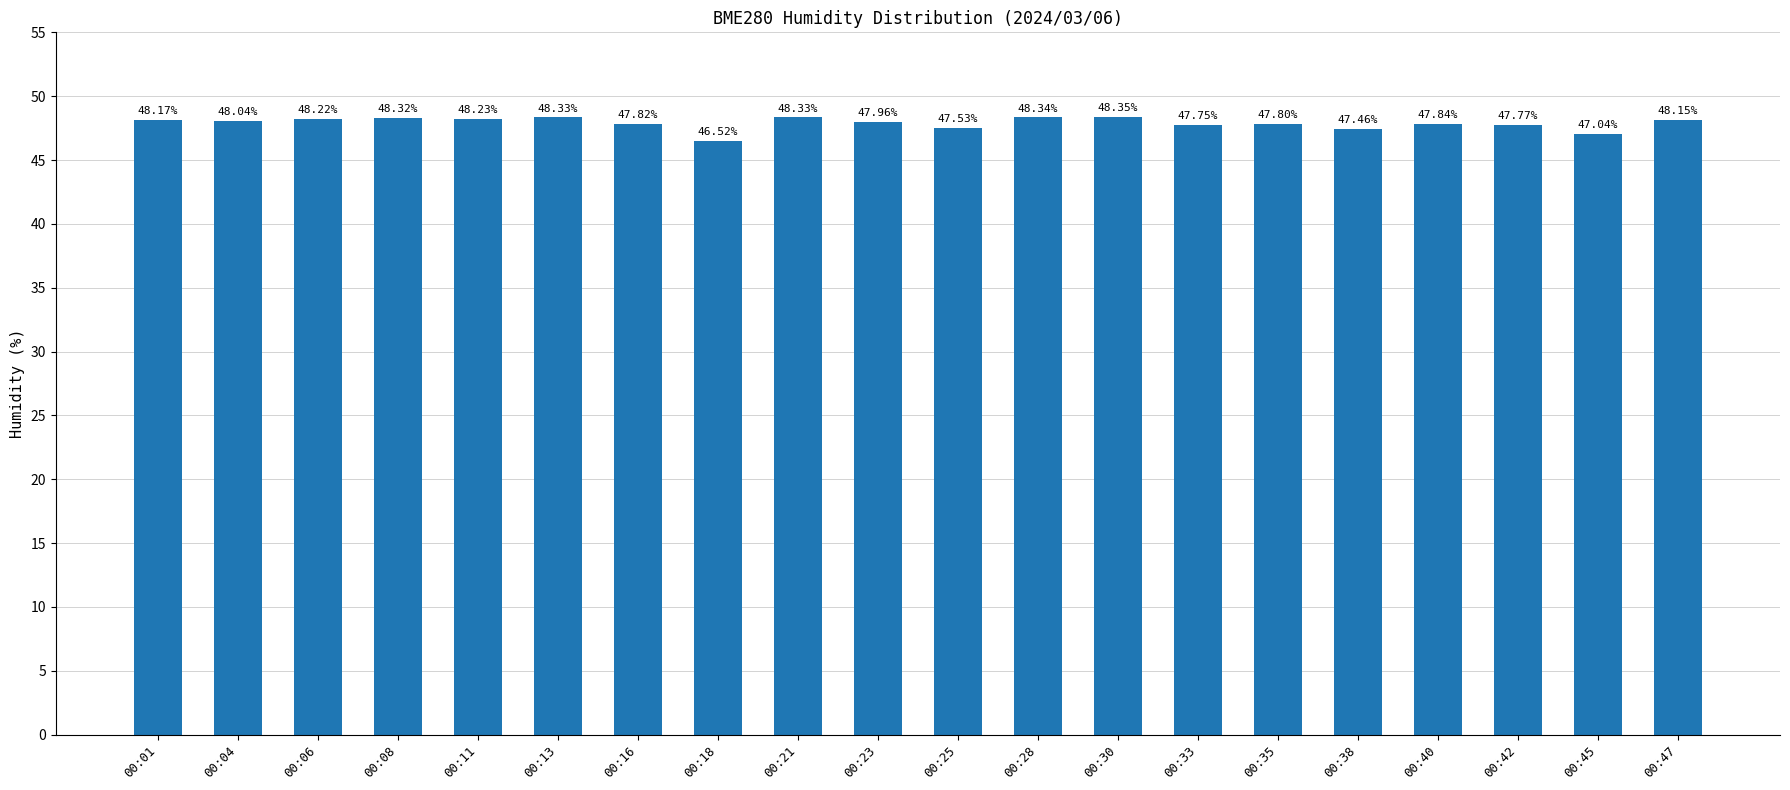

What is the sum of the values at 00:33 and 00:38?

95.2